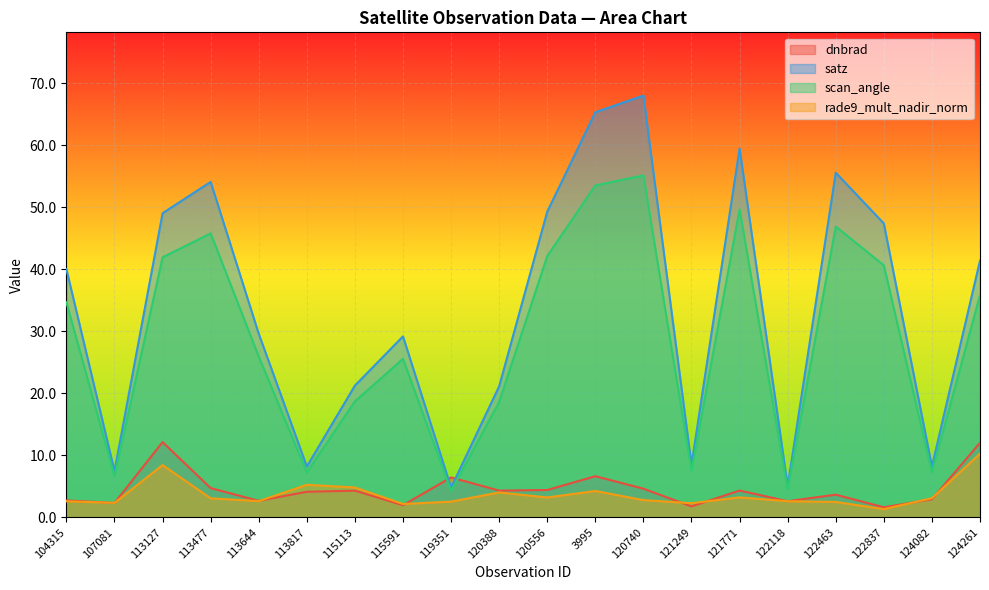

What is the value of the dnbrad point at the 8th from the left?

2.0